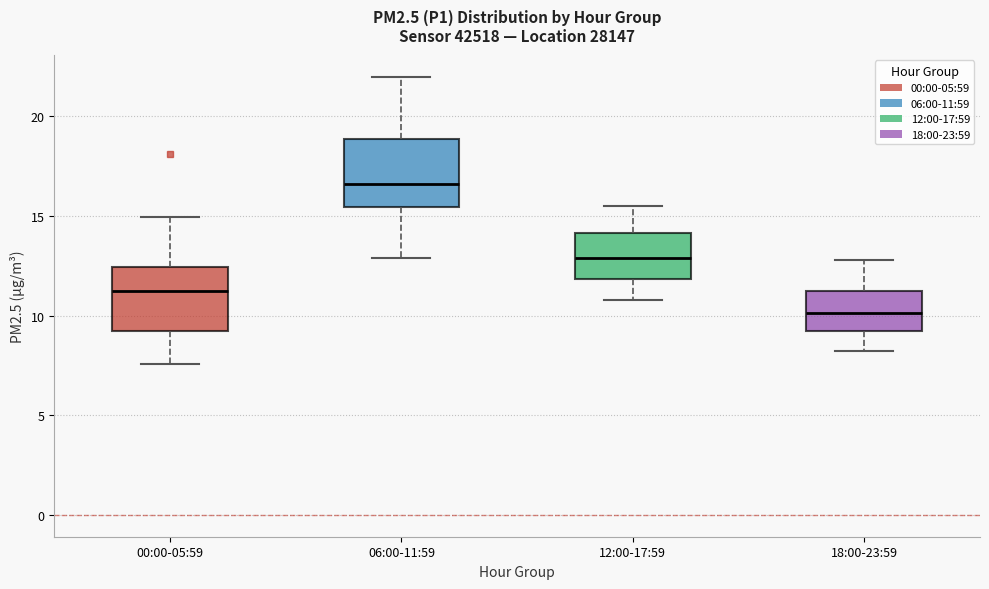

Which box has the lowest median line?

18:00-23:59